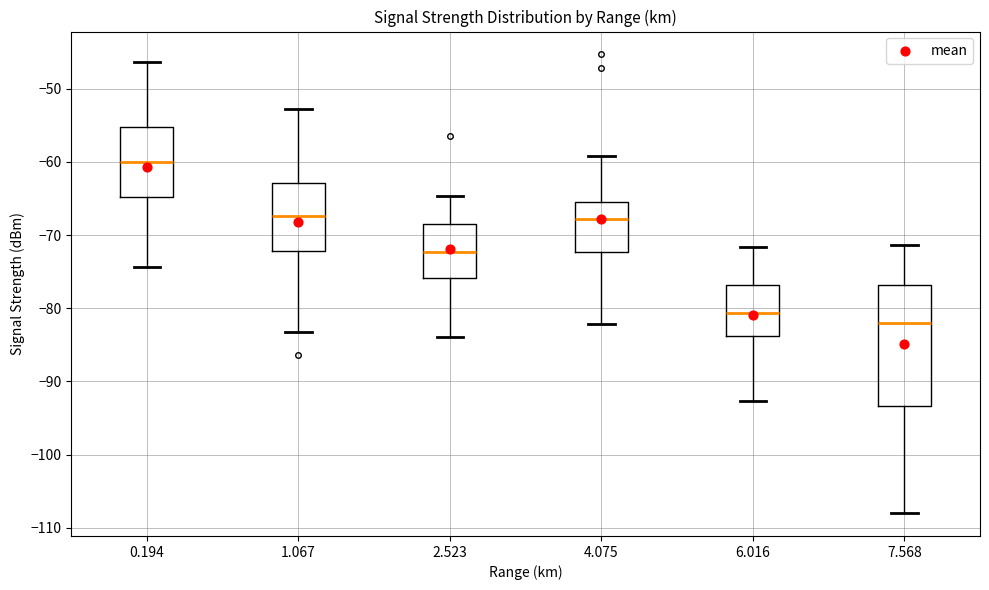

Where is the lower edge of the box at x = 4.075 on the y-axis? The values are not printed on the chart, so give them approximately, as read against the axis.

-72